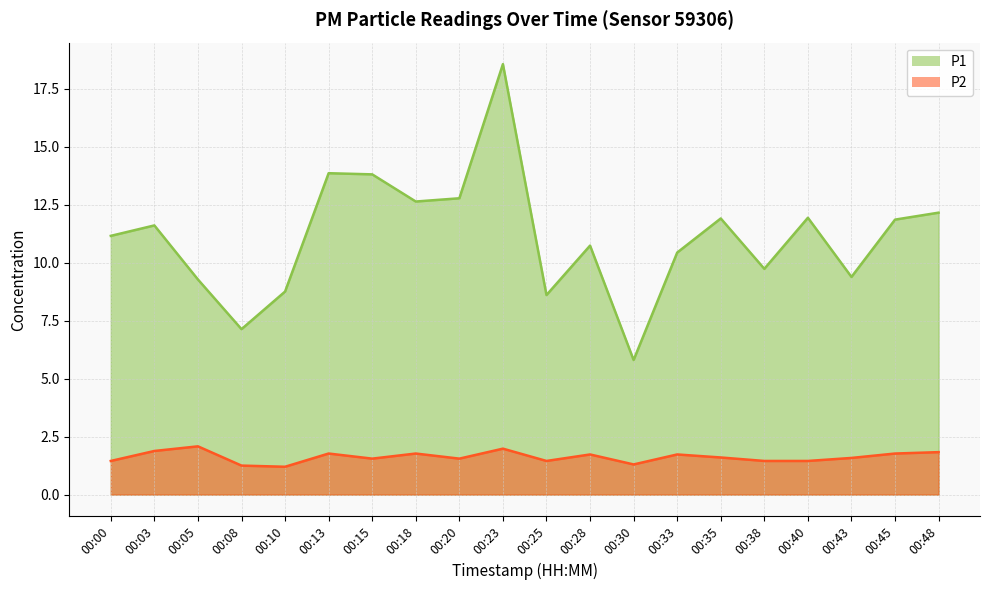

Reading left to right, extract all data points from this chart.

P1: 00:00=11.2	00:03=11.6	00:05=9.3	00:08=7.1	00:10=8.8	00:13=13.8	00:15=13.8	00:18=12.6	00:20=12.8	00:23=18.6	00:25=8.6	00:28=10.7	00:30=5.8	00:33=10.4	00:35=11.9	00:38=9.7	00:40=11.9	00:43=9.4	00:45=11.8	00:48=12.2
P2: 00:00=1.4	00:03=1.9	00:05=2.1	00:08=1.2	00:10=1.2	00:13=1.8	00:15=1.6	00:18=1.8	00:20=1.6	00:23=2.0	00:25=1.4	00:28=1.7	00:30=1.3	00:33=1.7	00:35=1.6	00:38=1.4	00:40=1.4	00:43=1.6	00:45=1.8	00:48=1.8